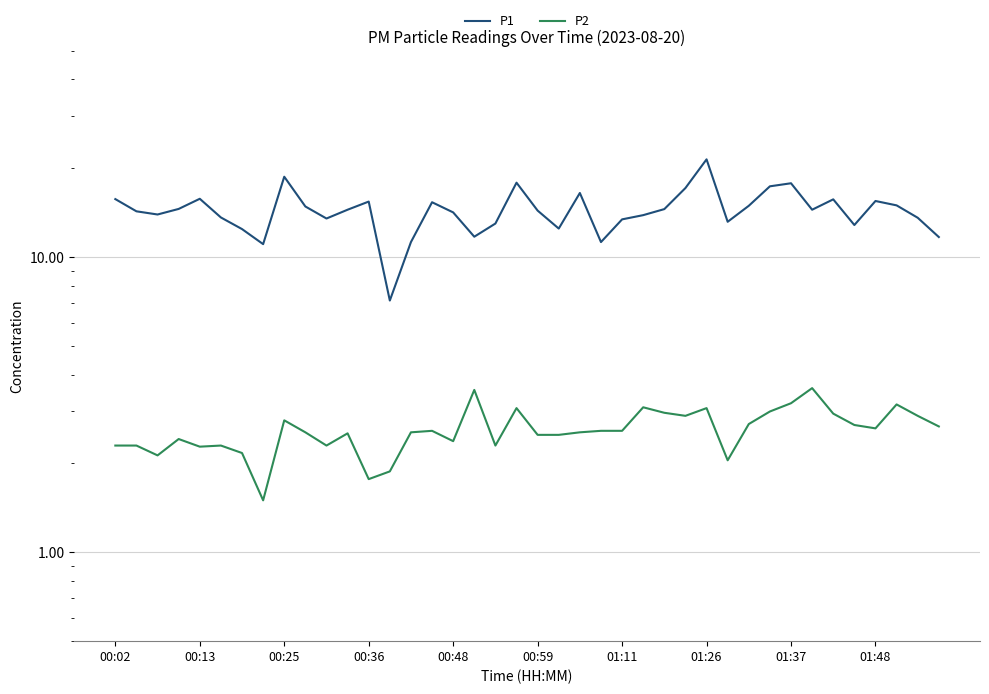

Which series has the largest total across all categories?

P1